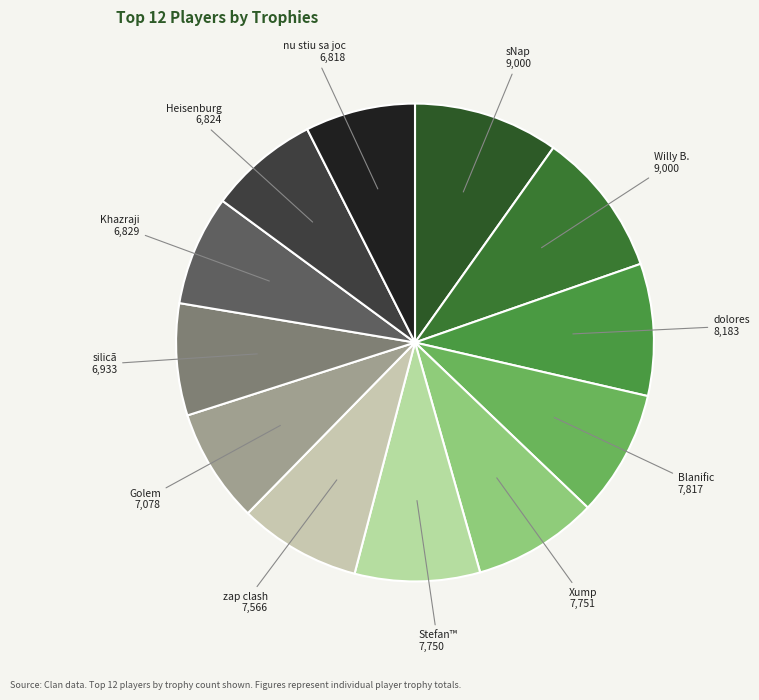

True or false: Stefan™ accounts for 8% of the total.

True